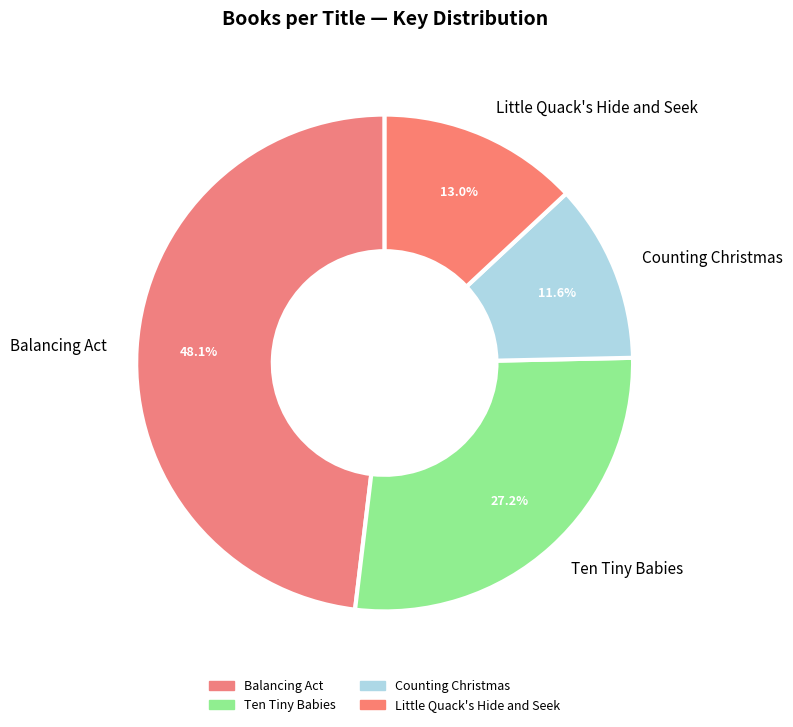

Which category has the smallest portion of the pie?

Counting Christmas